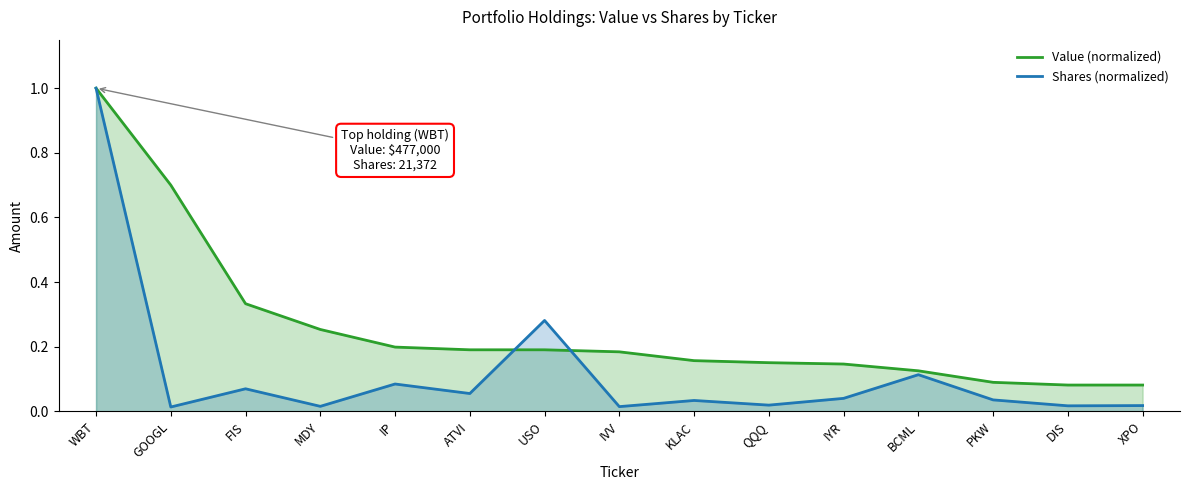

How many data points does each series have?

15